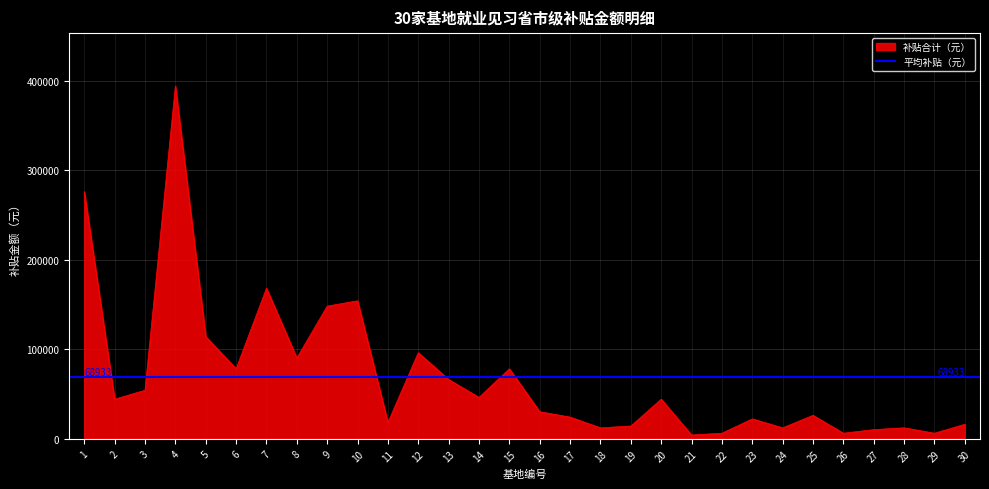

How many data points are less than 44000?

15